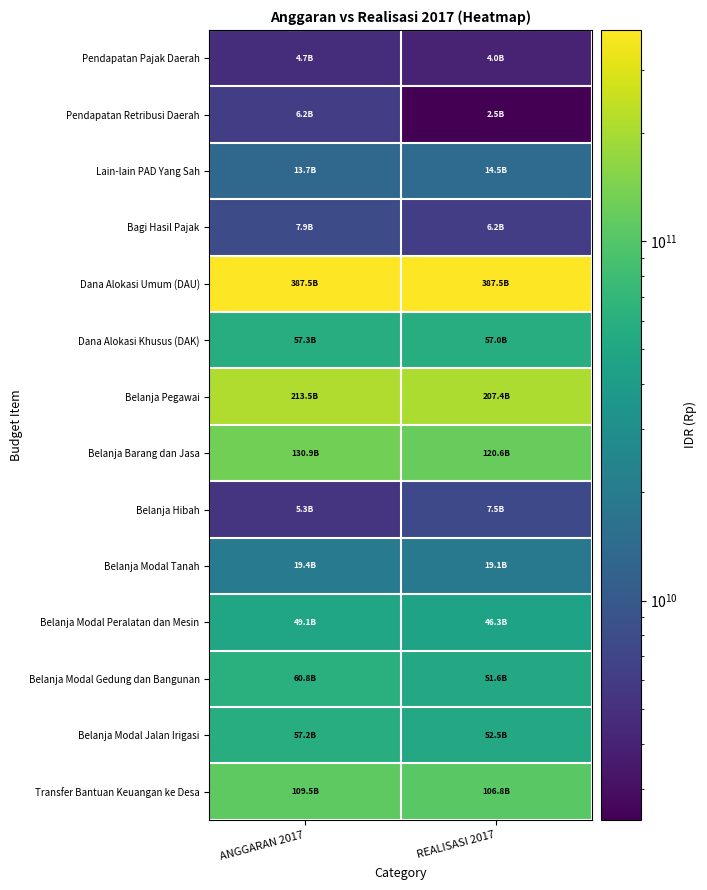

What is the spread (max minus min) of values at ANGGARAN 2017?

382818283000.0